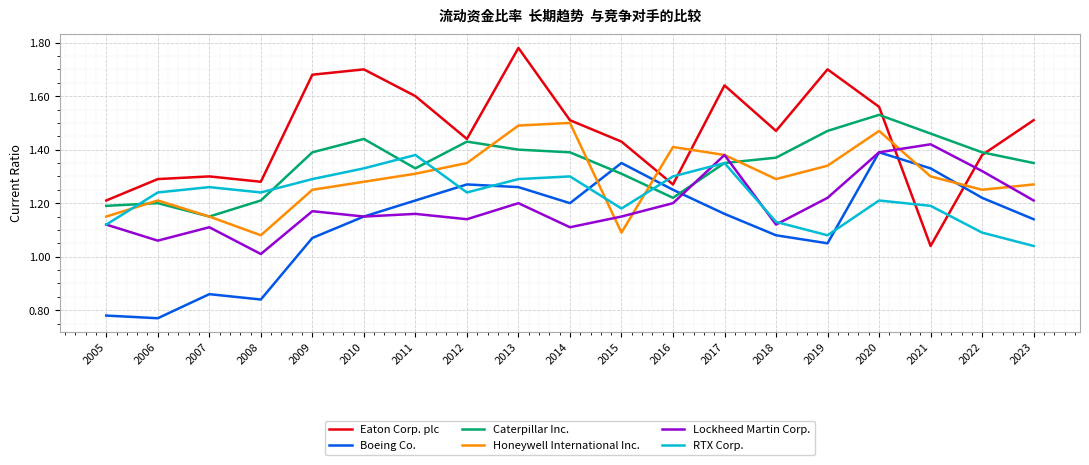

Which series has the widest spread of values?

Eaton Corp. plc